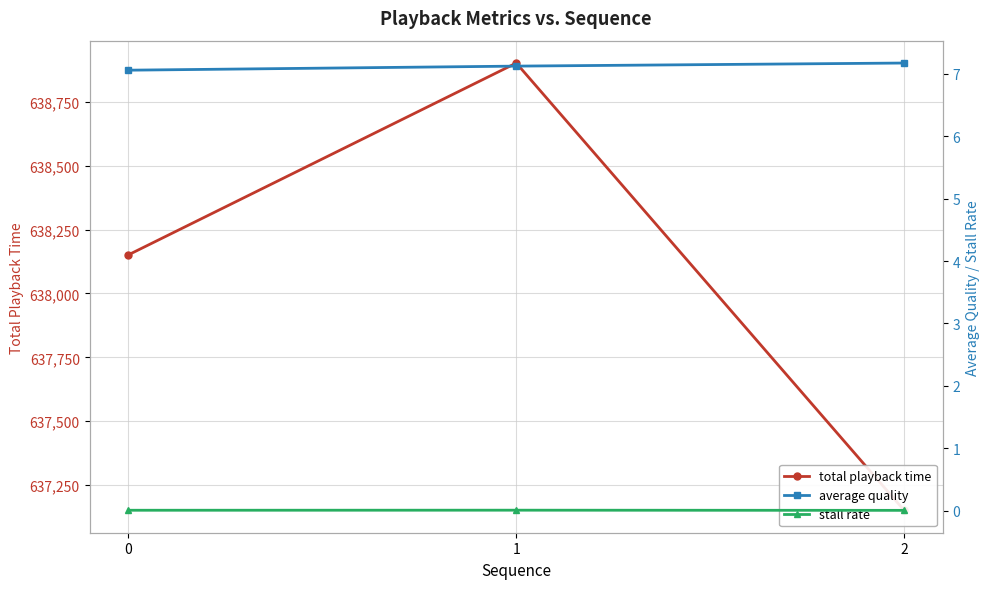

Which series has the widest spread of values?

total playback time